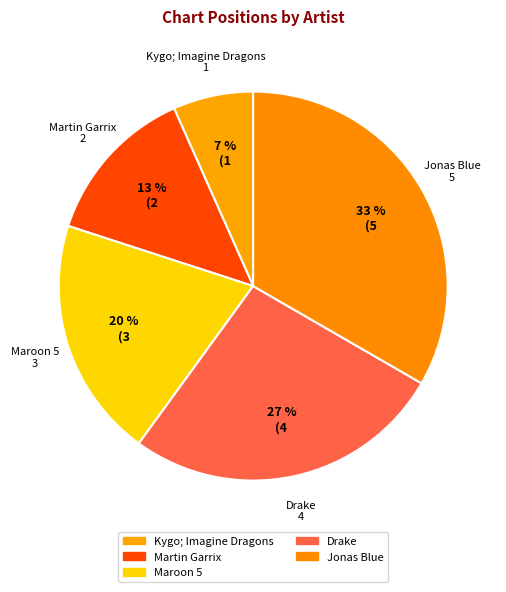

Is the sum of Maroon 5 and Kygo; Imagine Dragons greater than half?

No